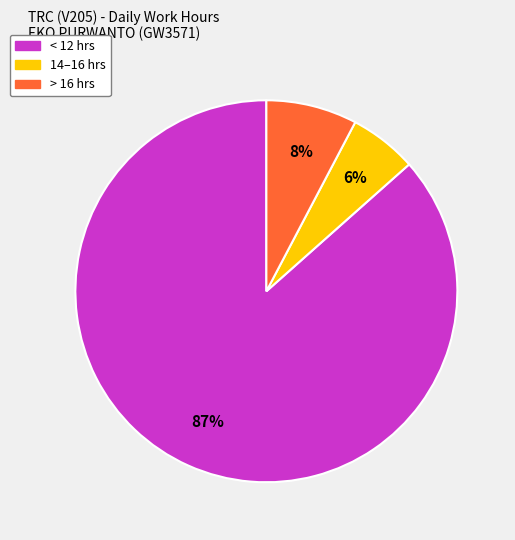

To the nearest percent, what is the average slice percentage?

33%